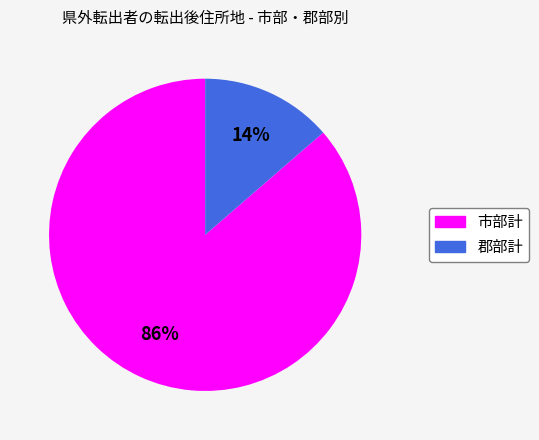

Is it true that 市部計 is 73% of the pie?

False